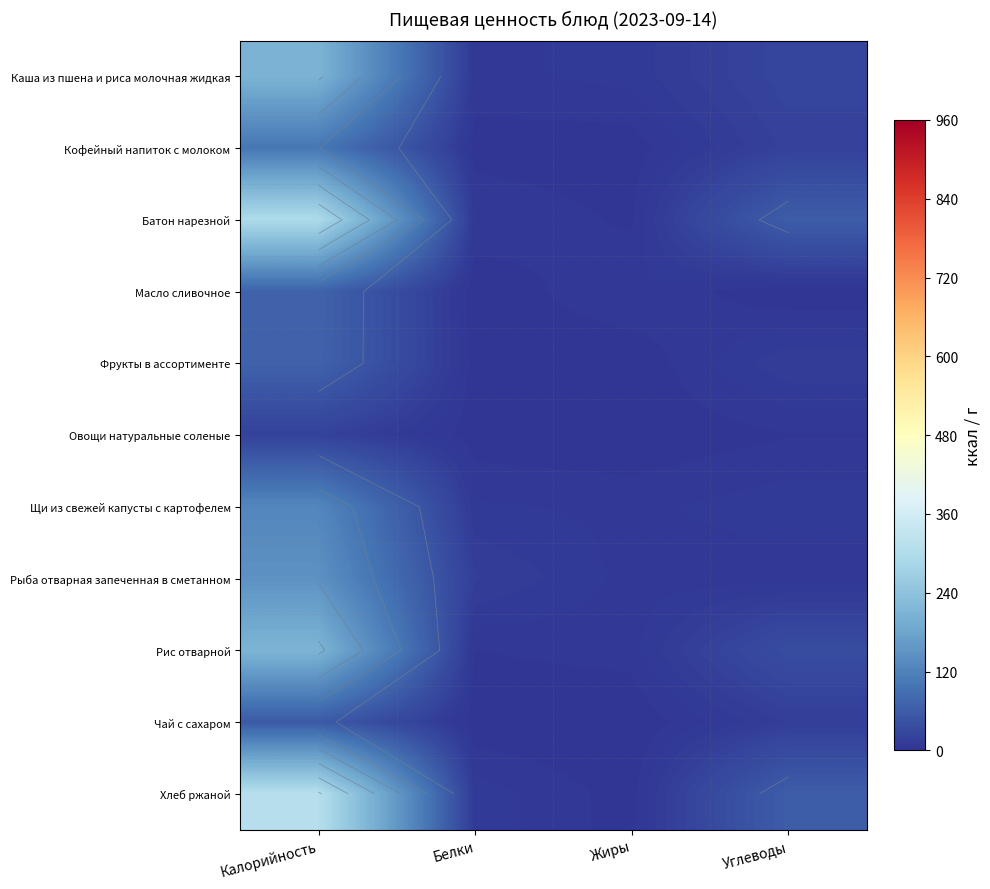

How many data points does each series have?

4